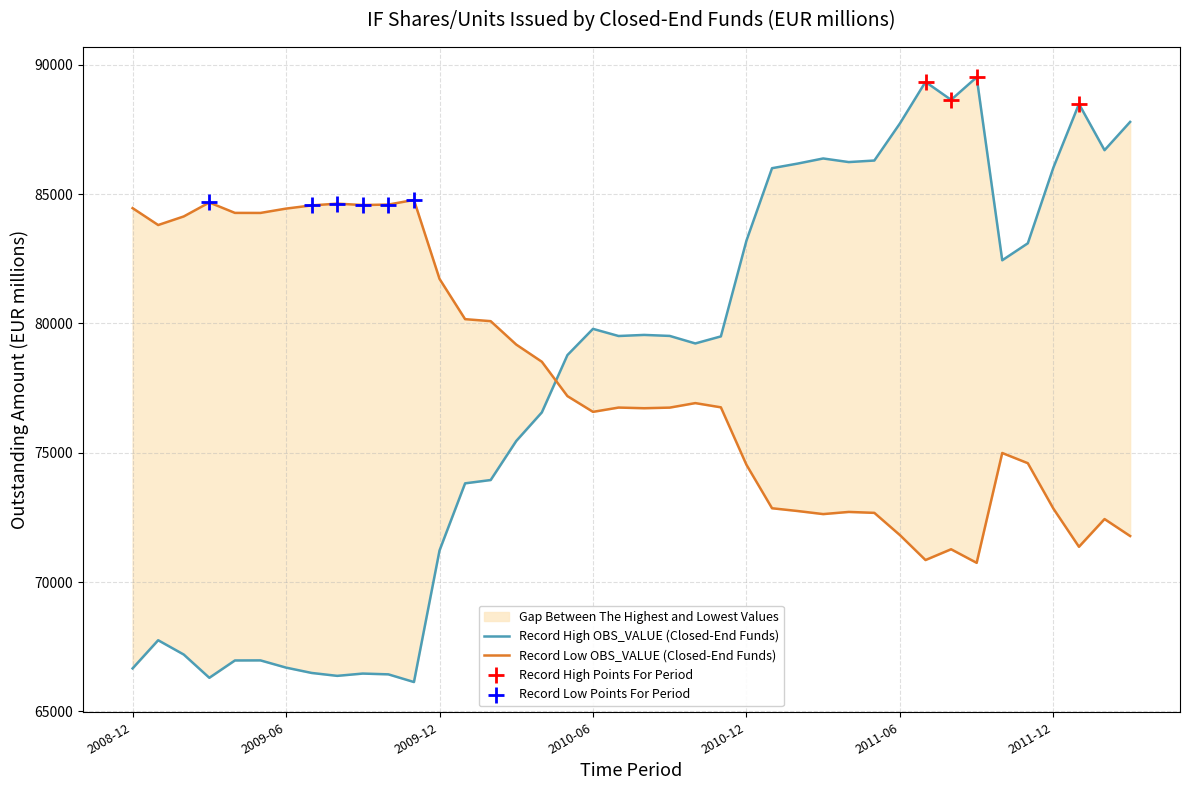

Which has a higher value, 2010-10 or 2009-12?

2009-12